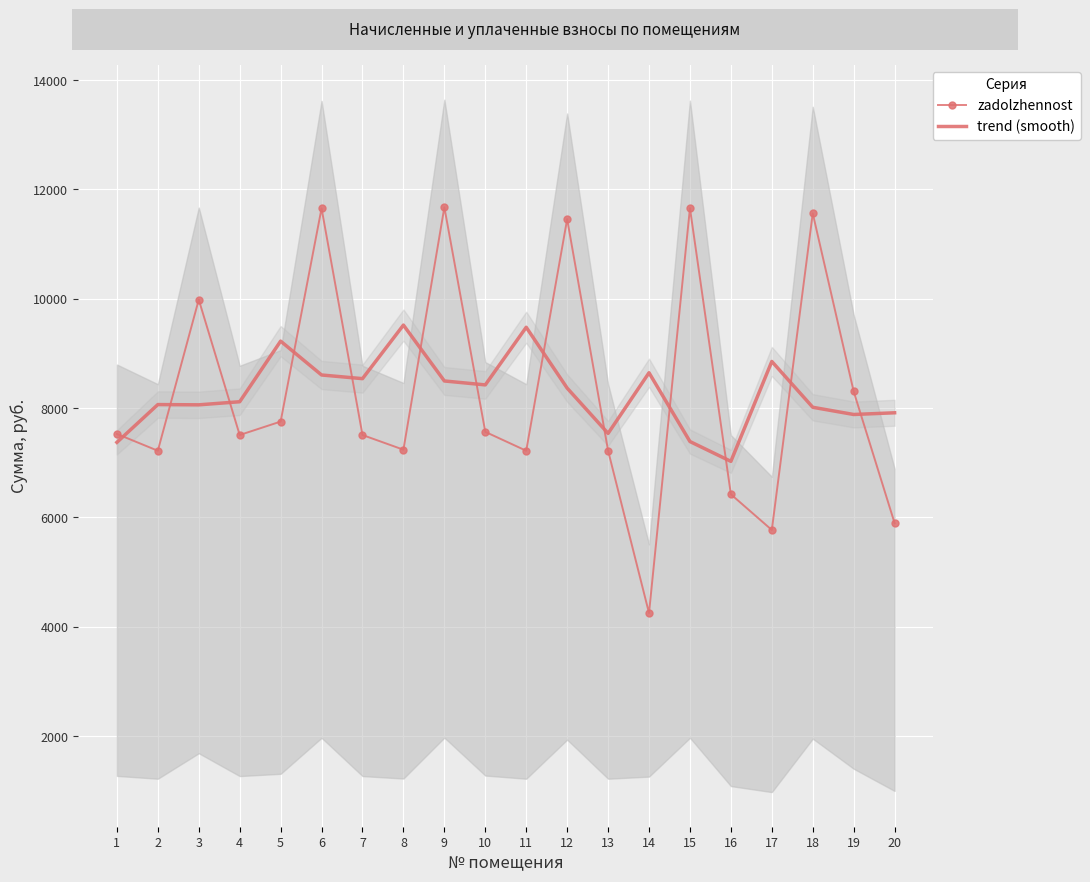

Which series ends up on top after the final intersection of trend (smooth) and zadolzhennost?

trend (smooth)